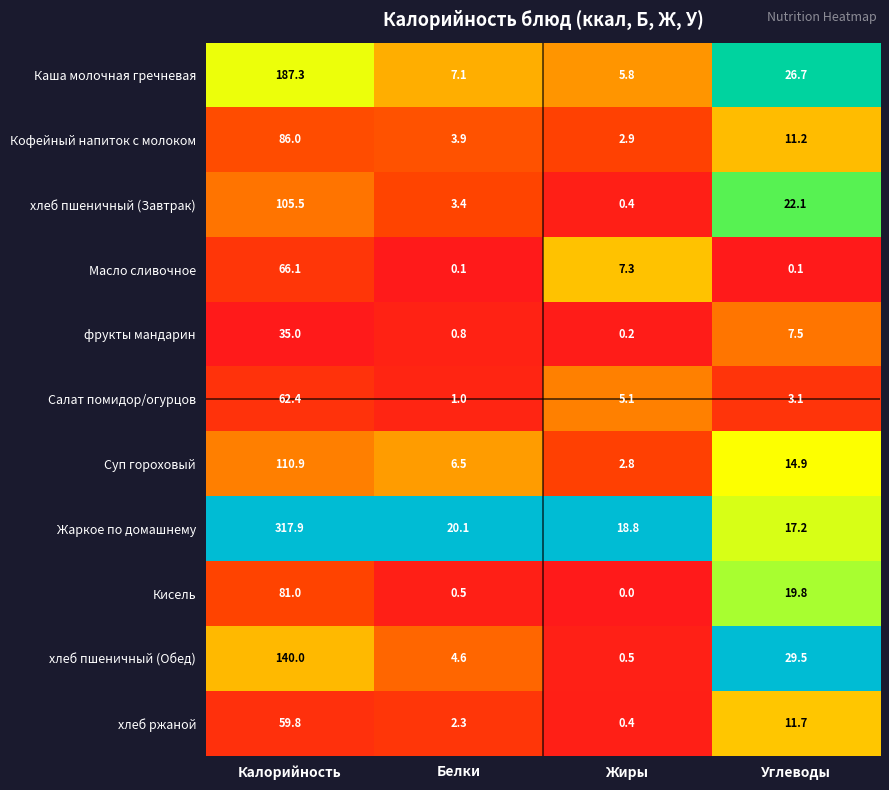

Is it true that Кисель equals 35.3 at Калорийность?

False